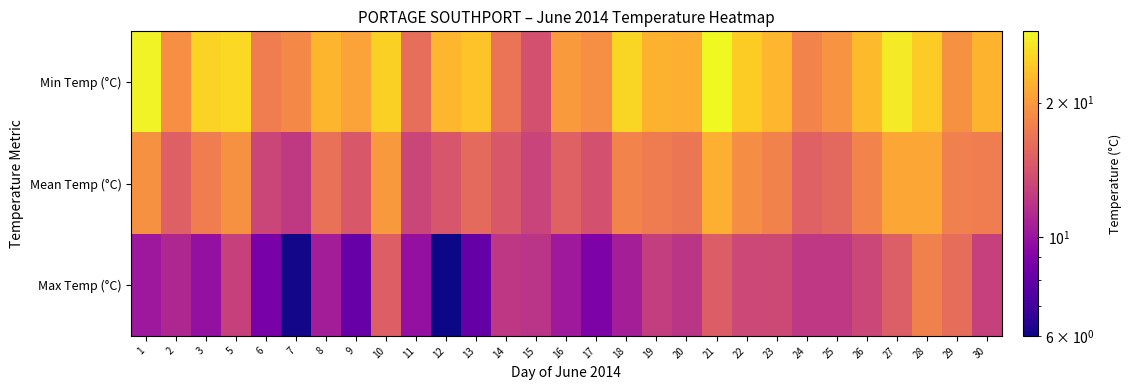

What is the maximum value shown in the chart?

28.9